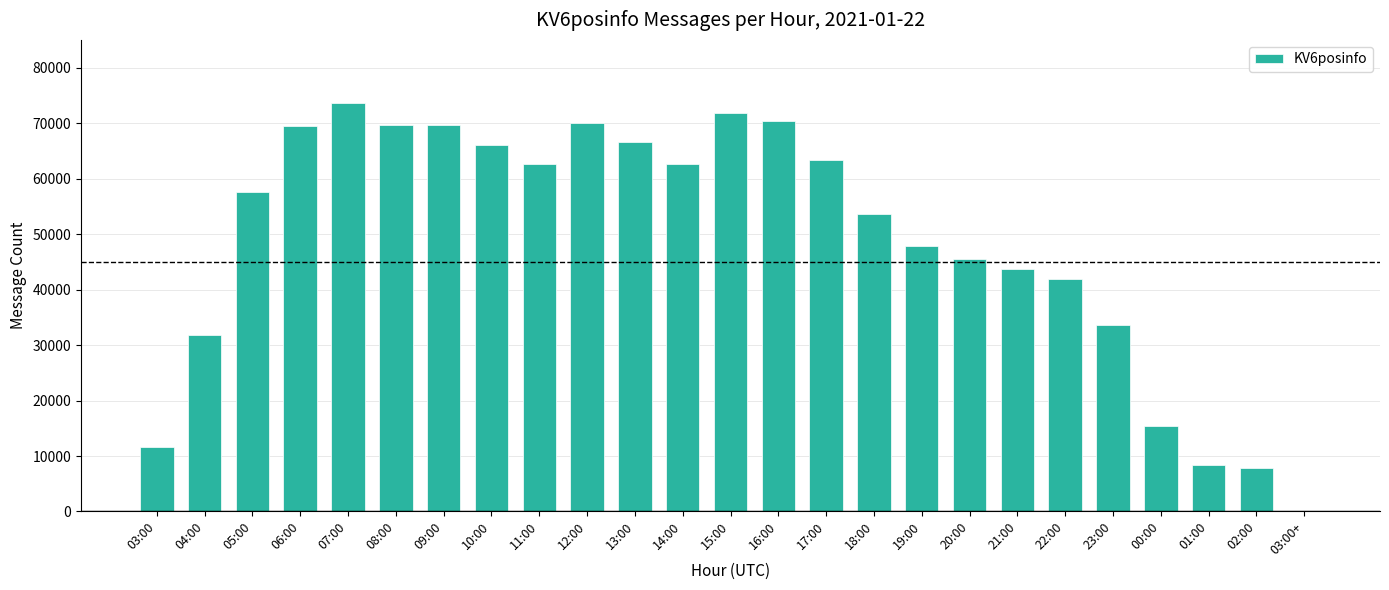

At which label is the value closest to 36789?

23:00